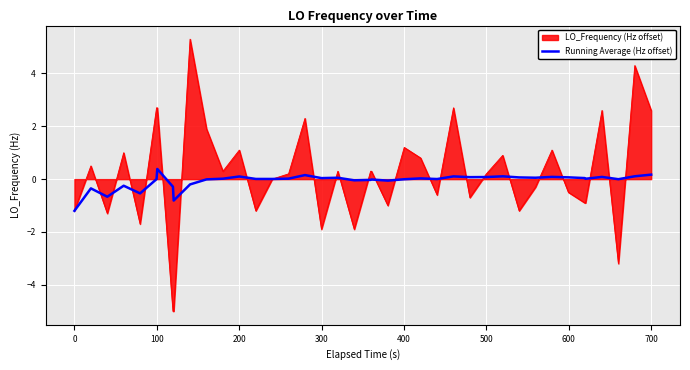

What is the maximum value for LO_Frequency (Hz offset)?

5.3